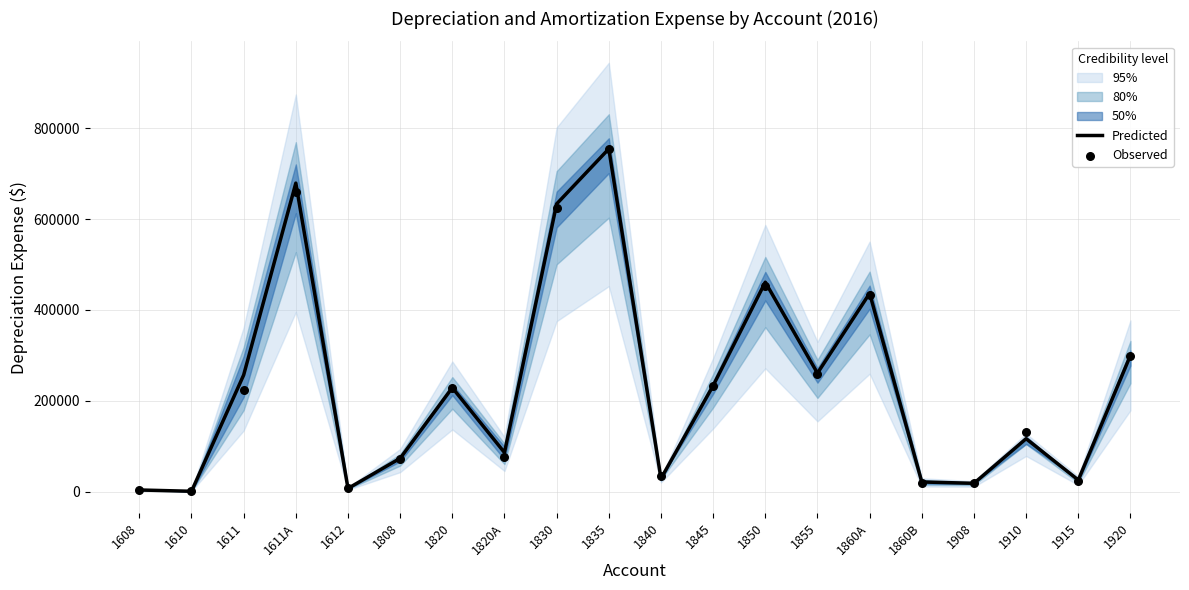

Which series has the largest Y range (max minus min)?

Predicted